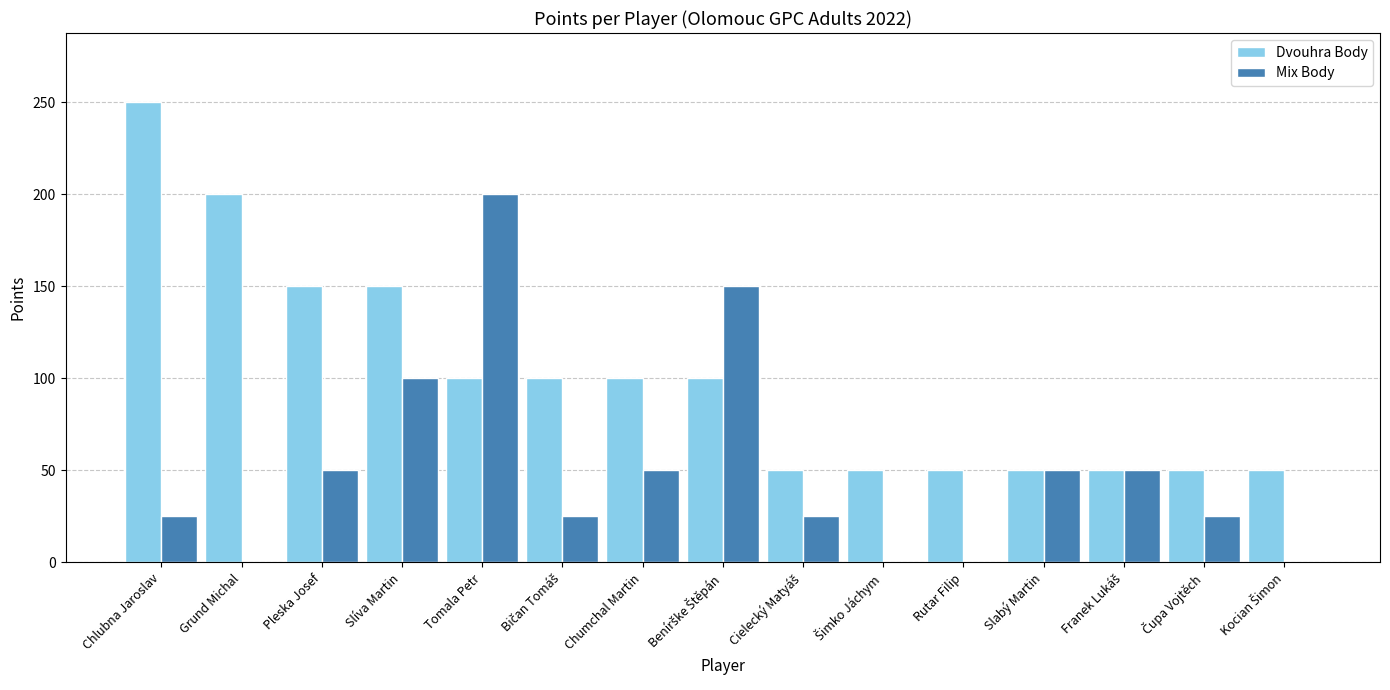

What is the total value across all series at Pleska Josef?

200